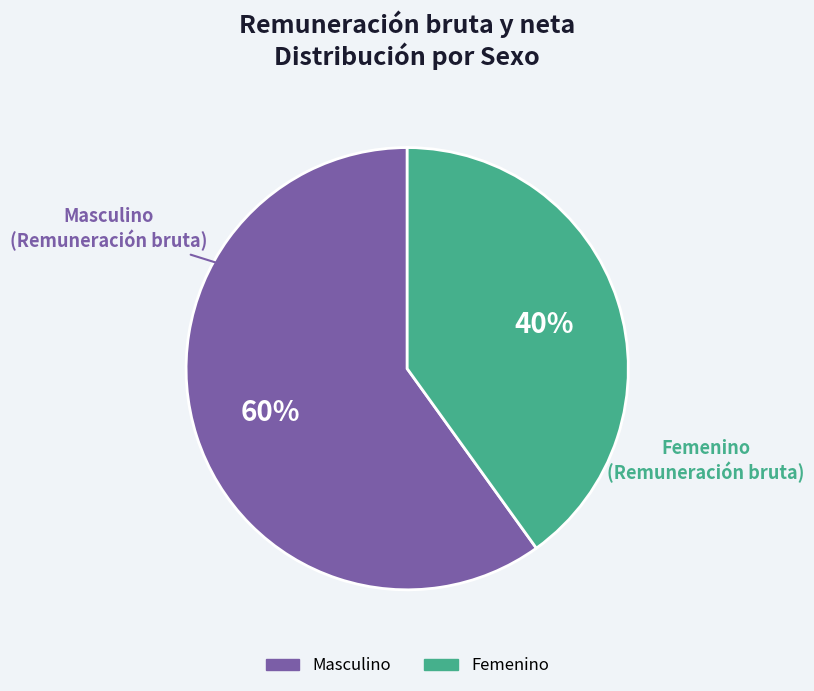

To the nearest percent, what is the difference between the Femenino and Masculino slice percentages?

20%